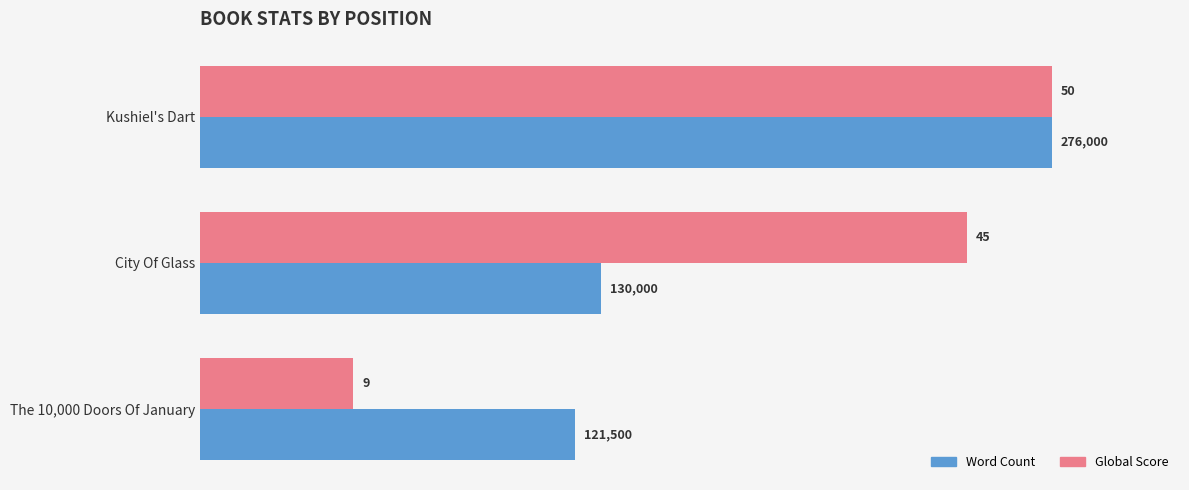

Are the bars grouped side by side (vs. stacked)?

Yes